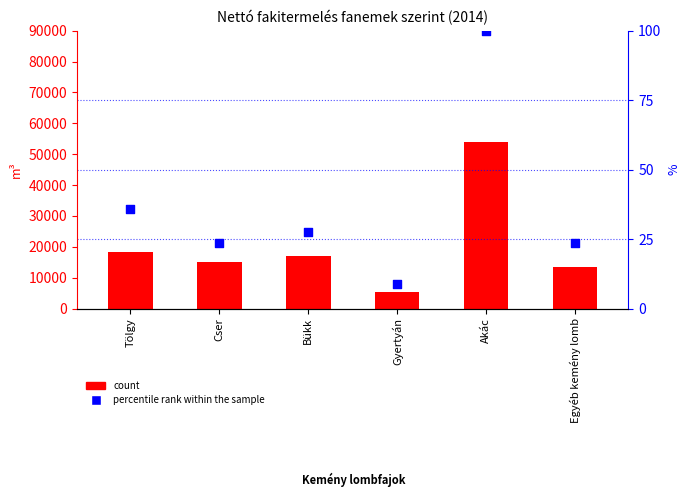

At how many categories does at least one series exceed 49002?

1